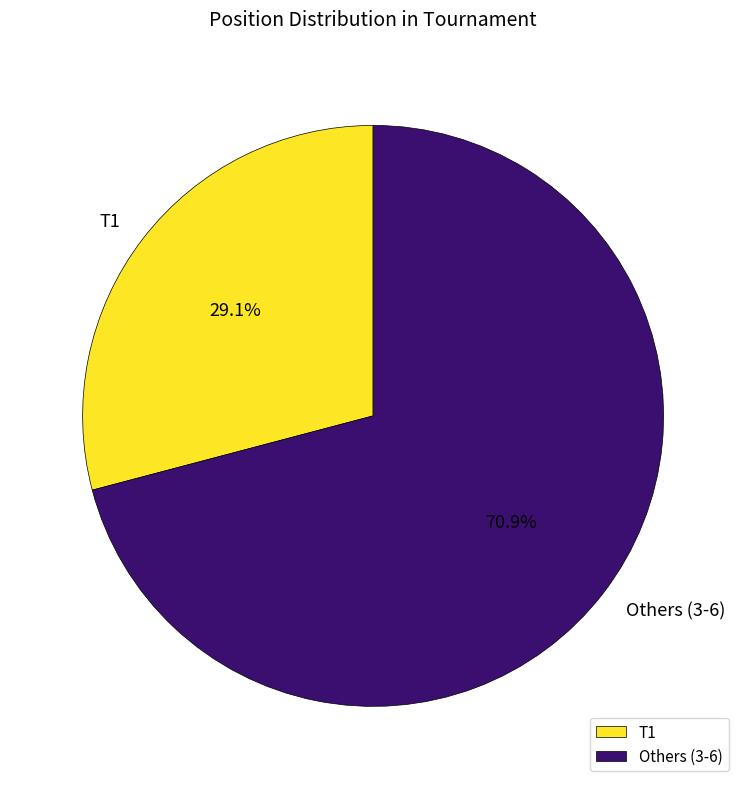

Which category accounts for the majority?

Others (3-6)